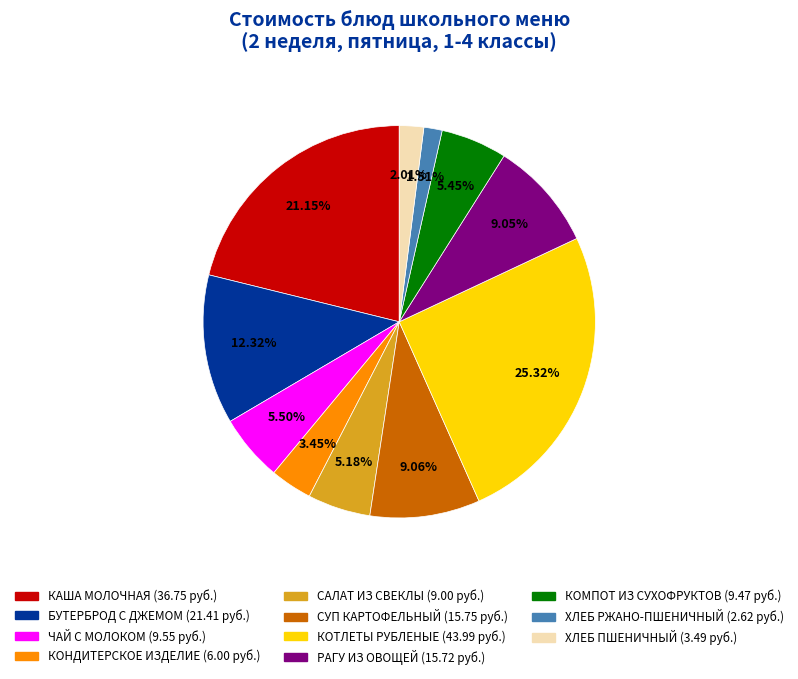

Is the sum of ХЛЕБ РЖАНО-ПШЕНИЧНЫЙ and КОМПОТ ИЗ СУХОФРУКТОВ greater than half?

No